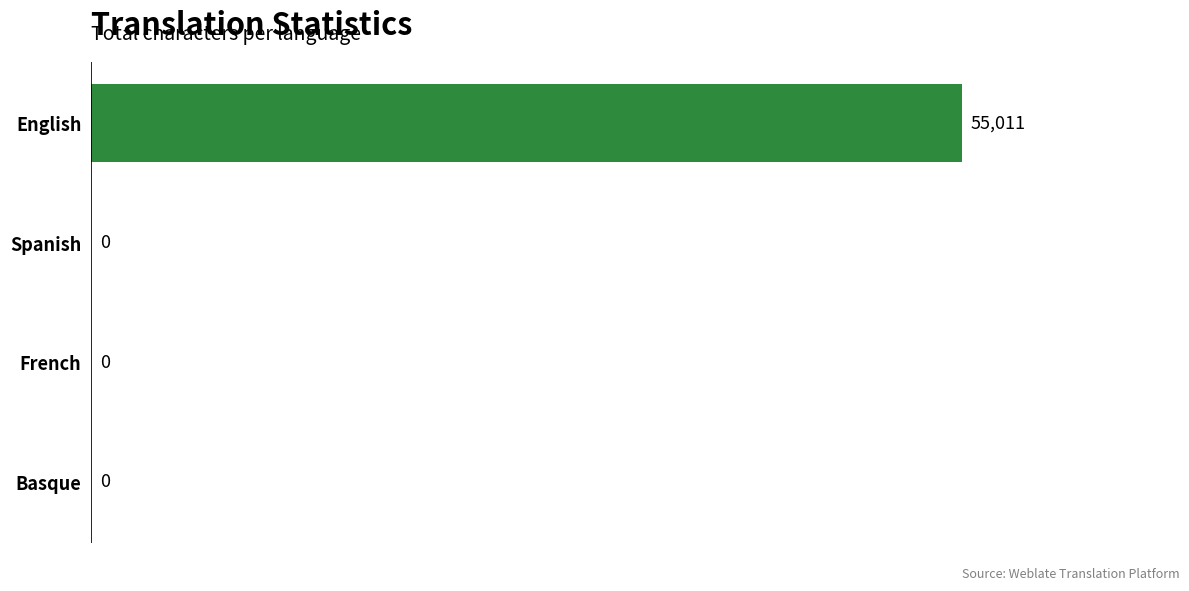

Reading top to bottom, extract all data points from this chart.

English=55011	Spanish=0	French=0	Basque=0